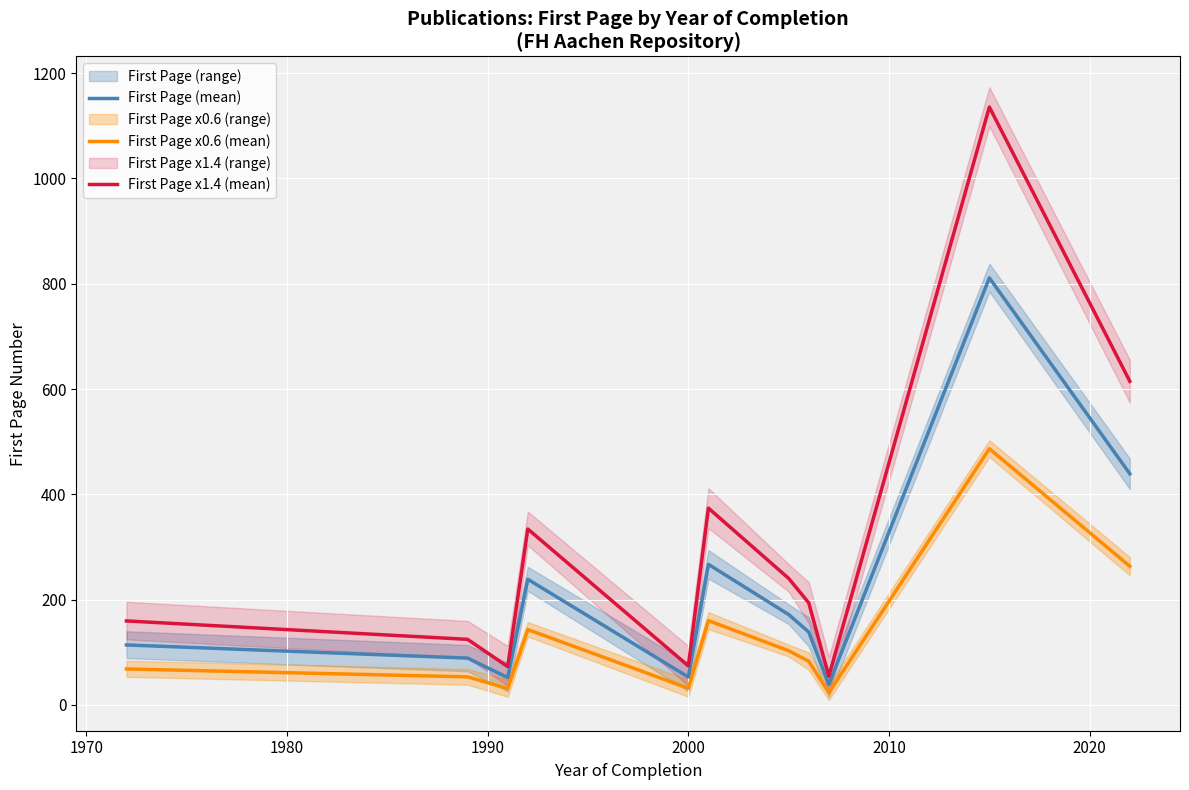

What is the lowest value of the First Page (mean) series?

39.0